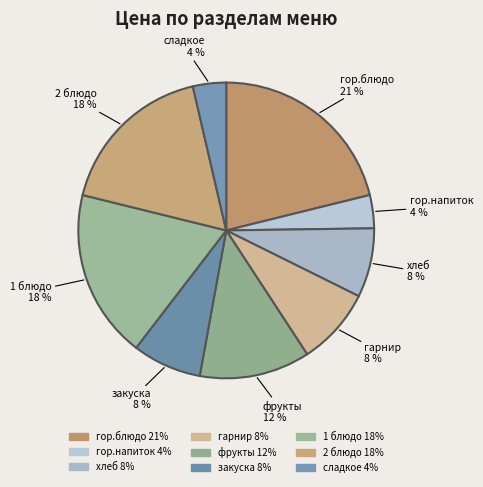

To the nearest percent, what percentage of the pie is хлеб?

8%